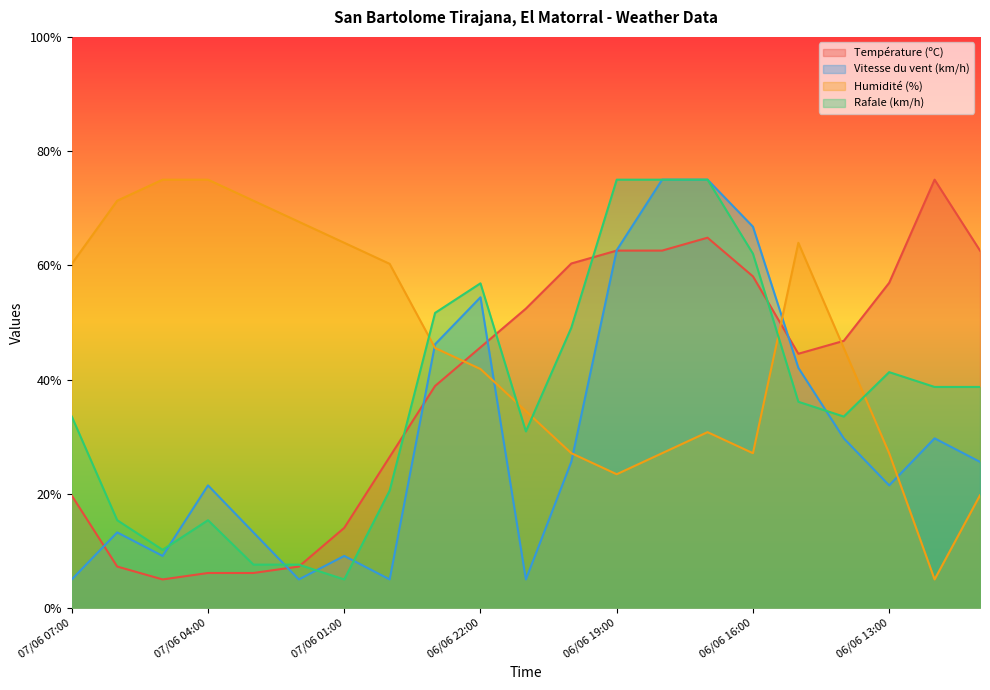

What is the spread (max minus min) of values at 07/06 02:00?

62.6